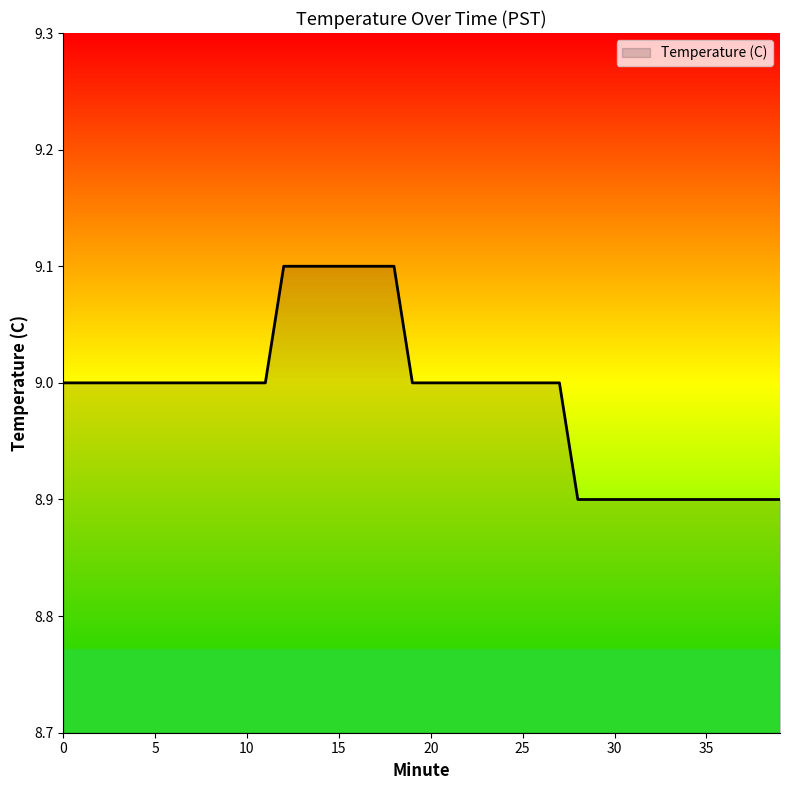

What is the minimum value shown in the chart?

8.9